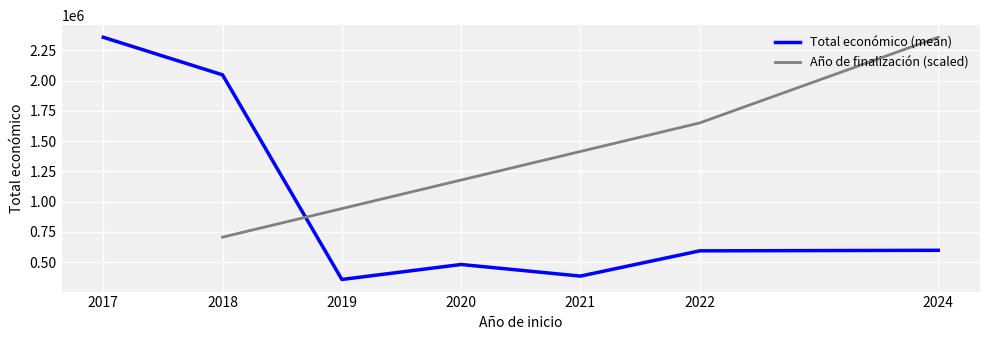

How many lines are shown in the chart?

2